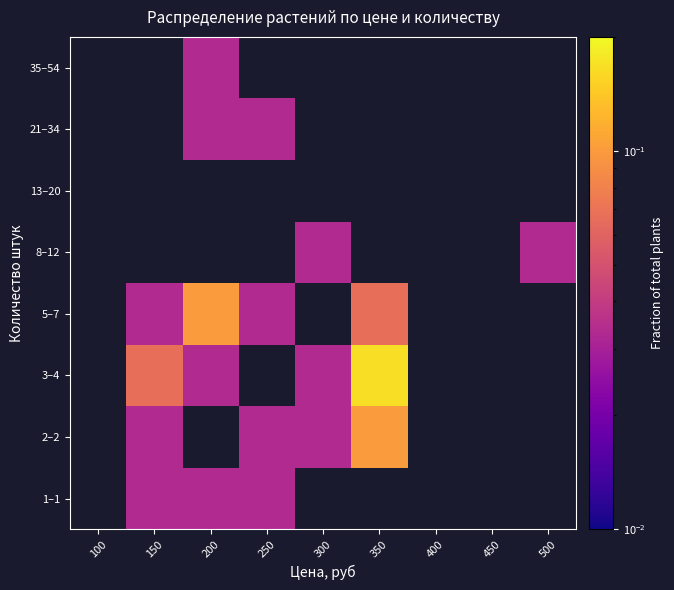

Is the value of 8–12 at 350 greater than the value of 3–4 at 350?

No